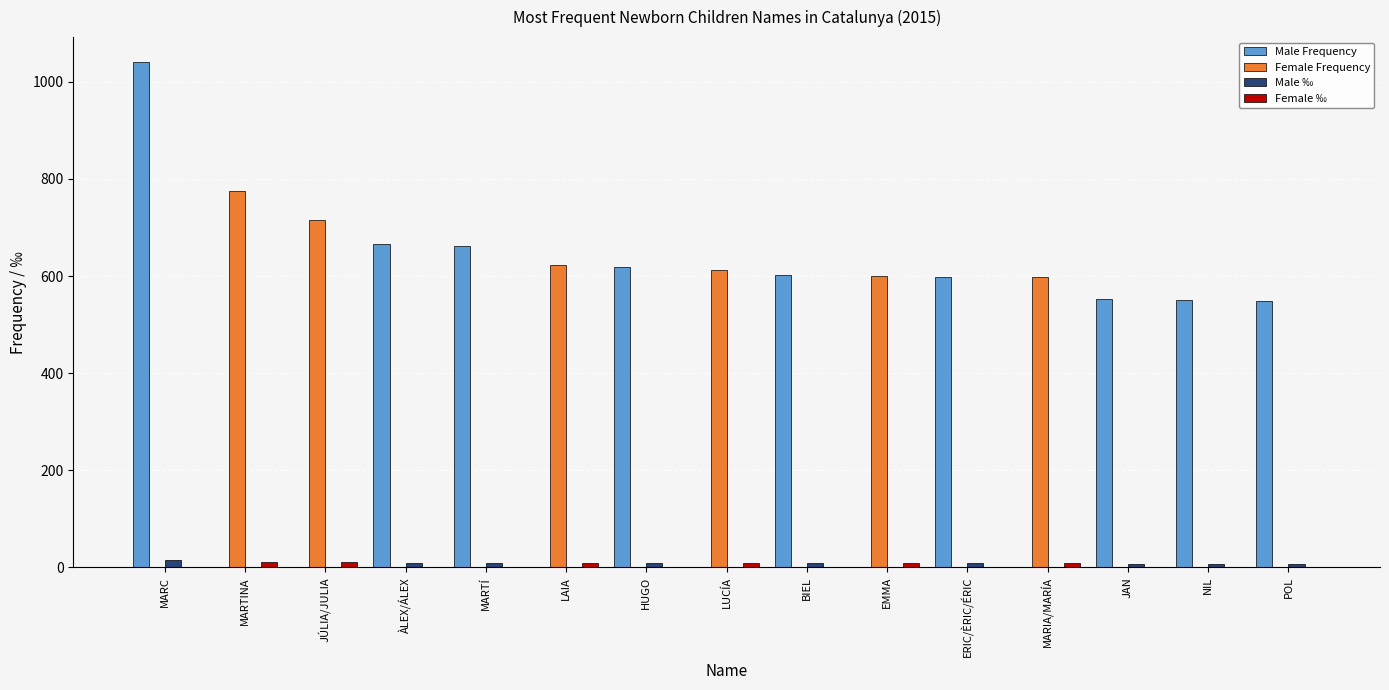

How many groups of bars are there?

15